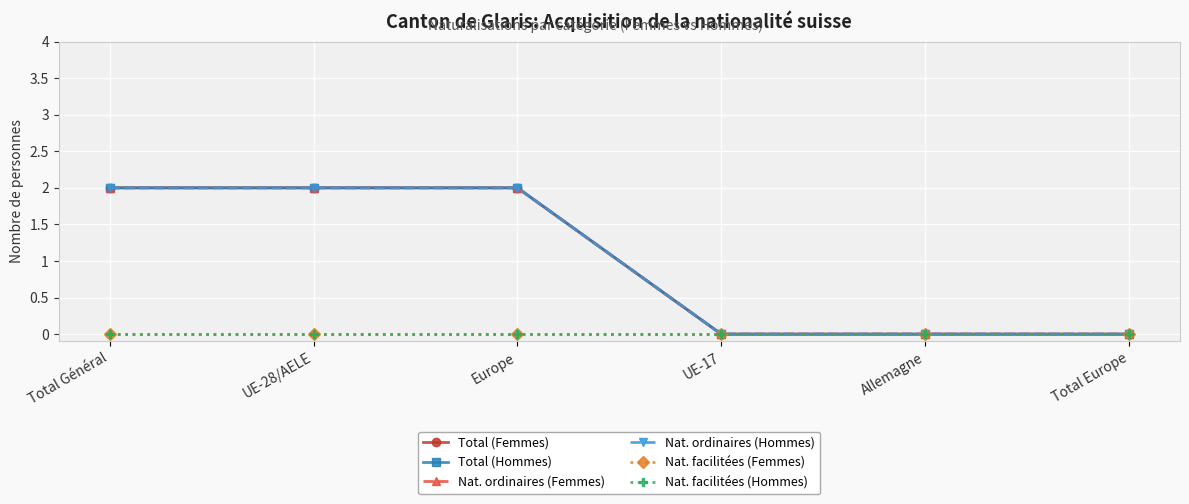

True or false: Nat. facilitées (Femmes) and Total (Hommes) intersect in this chart.

False